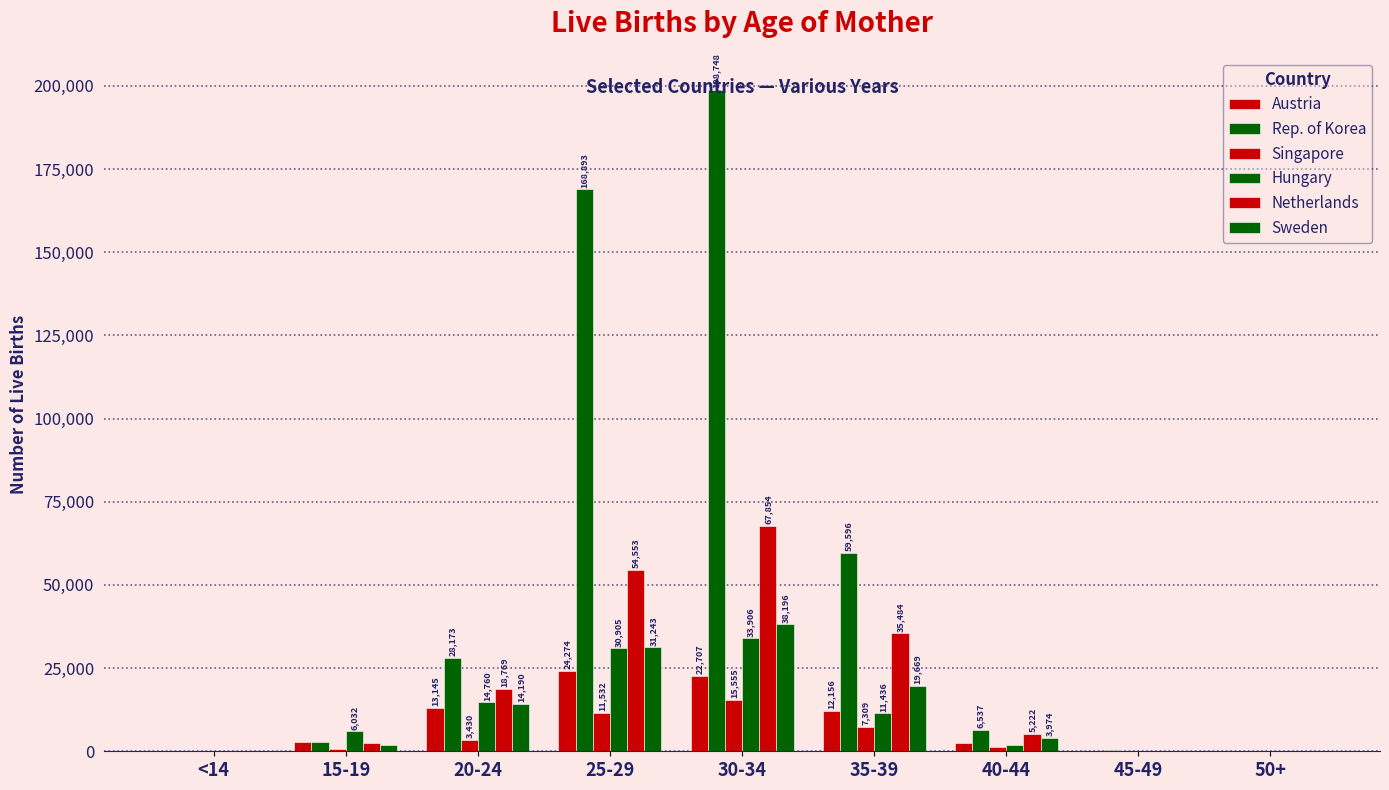

At which label does Rep. of Korea reach its peak?

30-34